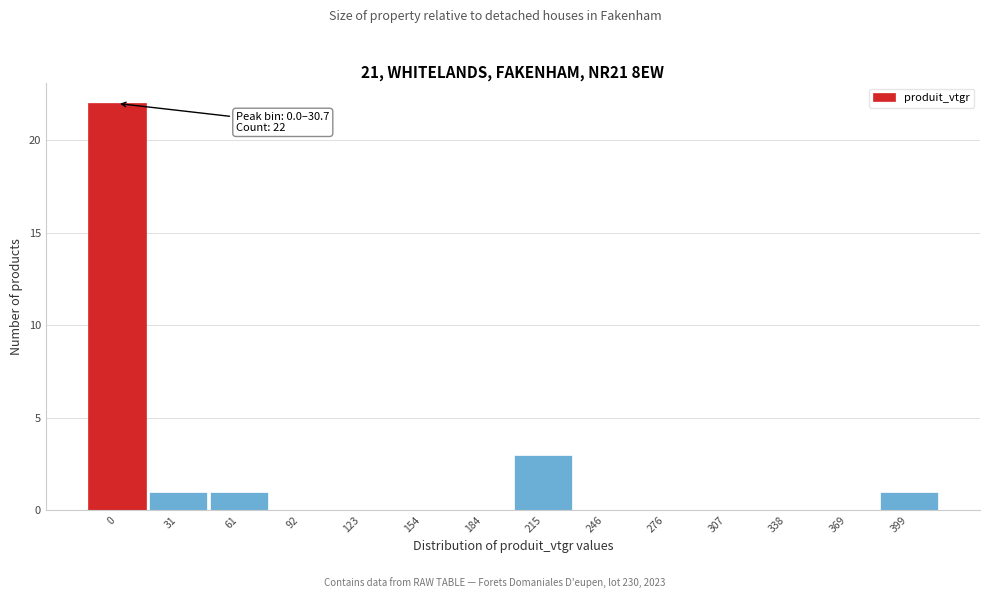

Reading right to left, transcribe all the data shown in this chart.

399=1	369=0	338=0	307=0	276=0	246=0	215=3	184=0	154=0	123=0	92=0	61=1	31=1	0=22